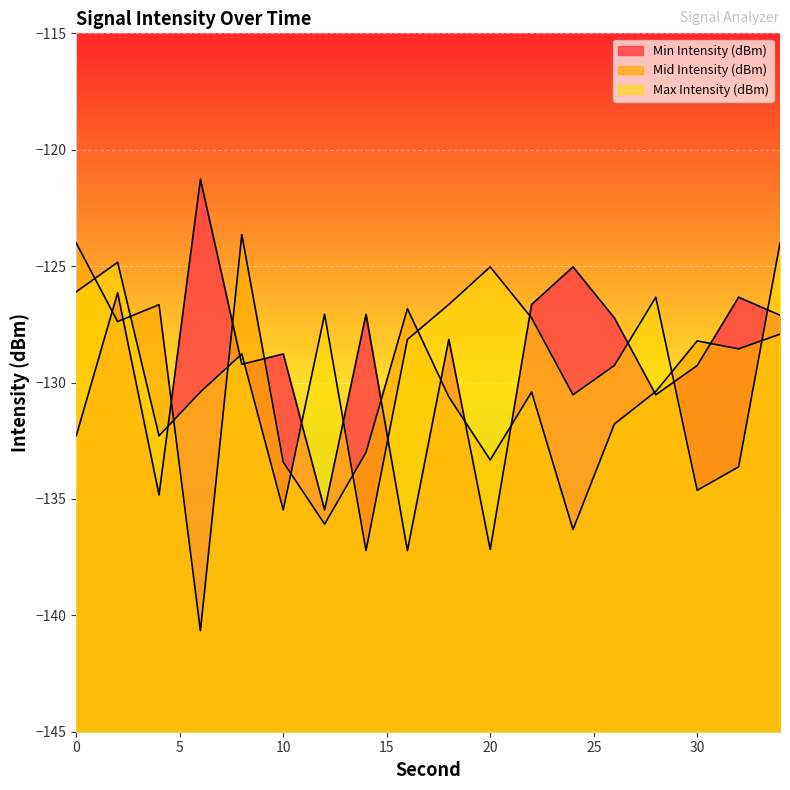

The Max Intensity (dBm) series shows -222.4 at 16. True or false?

False